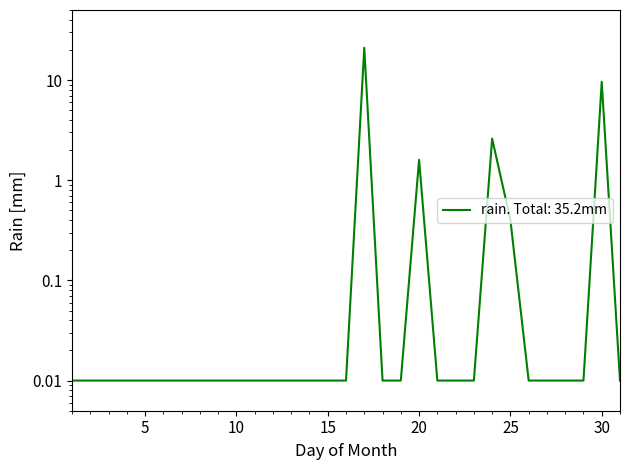

The value at 2016-05-02 is 0.0. True or false?

True